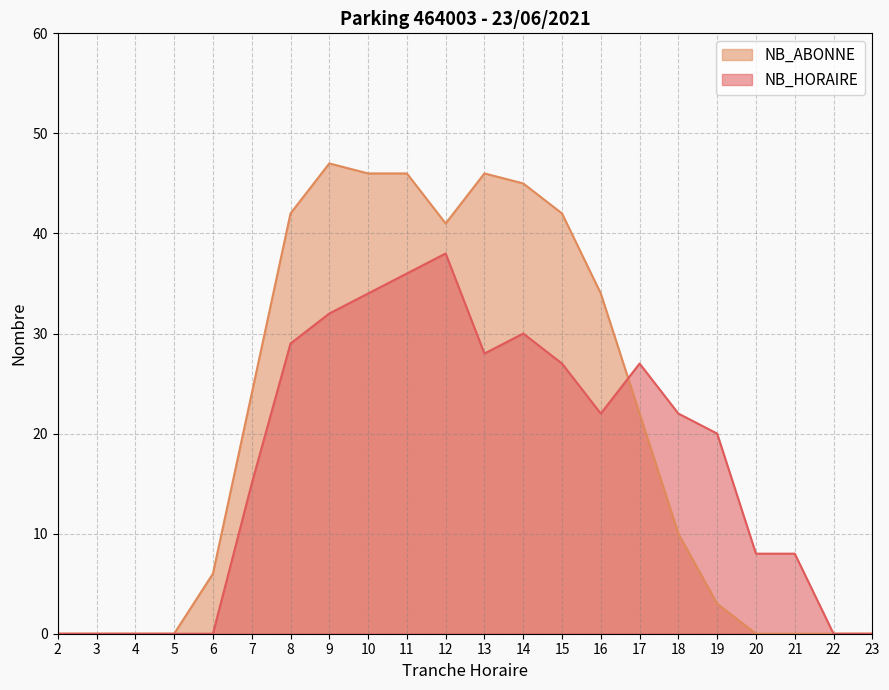

What are all the series names shown in the legend?

NB_HORAIRE, NB_ABONNE